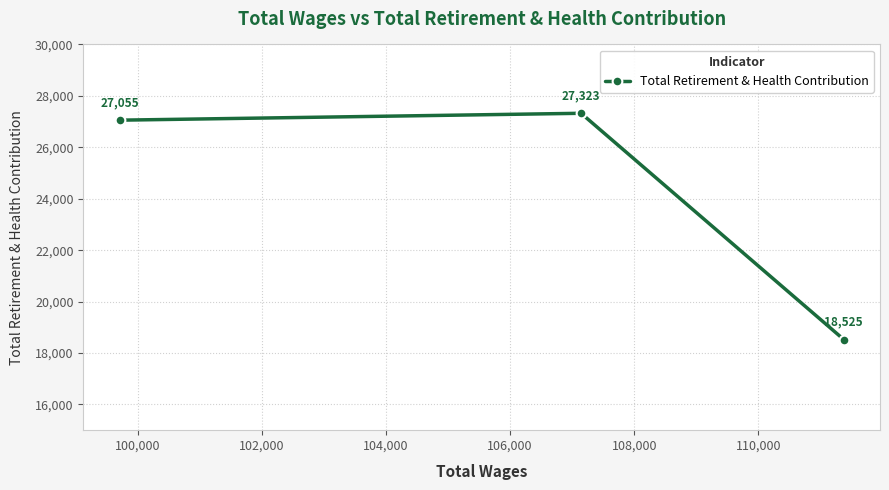

How many distinct data groups are displayed?

1